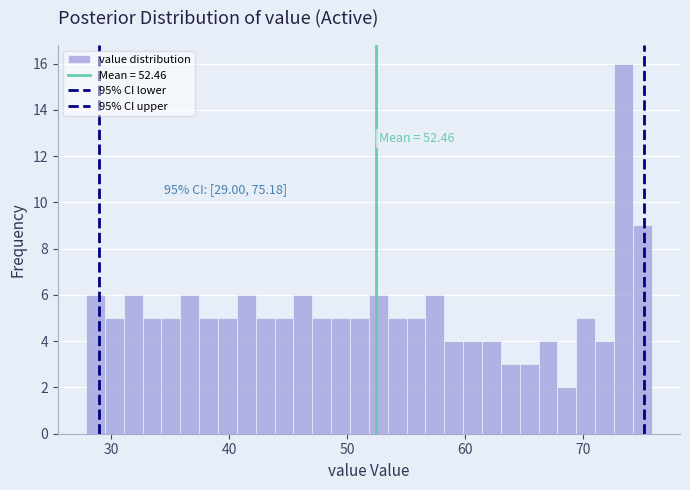

Around what value on the x-axis is the tallest bar? Give the approximate position of its centre, as read against the axis.

73